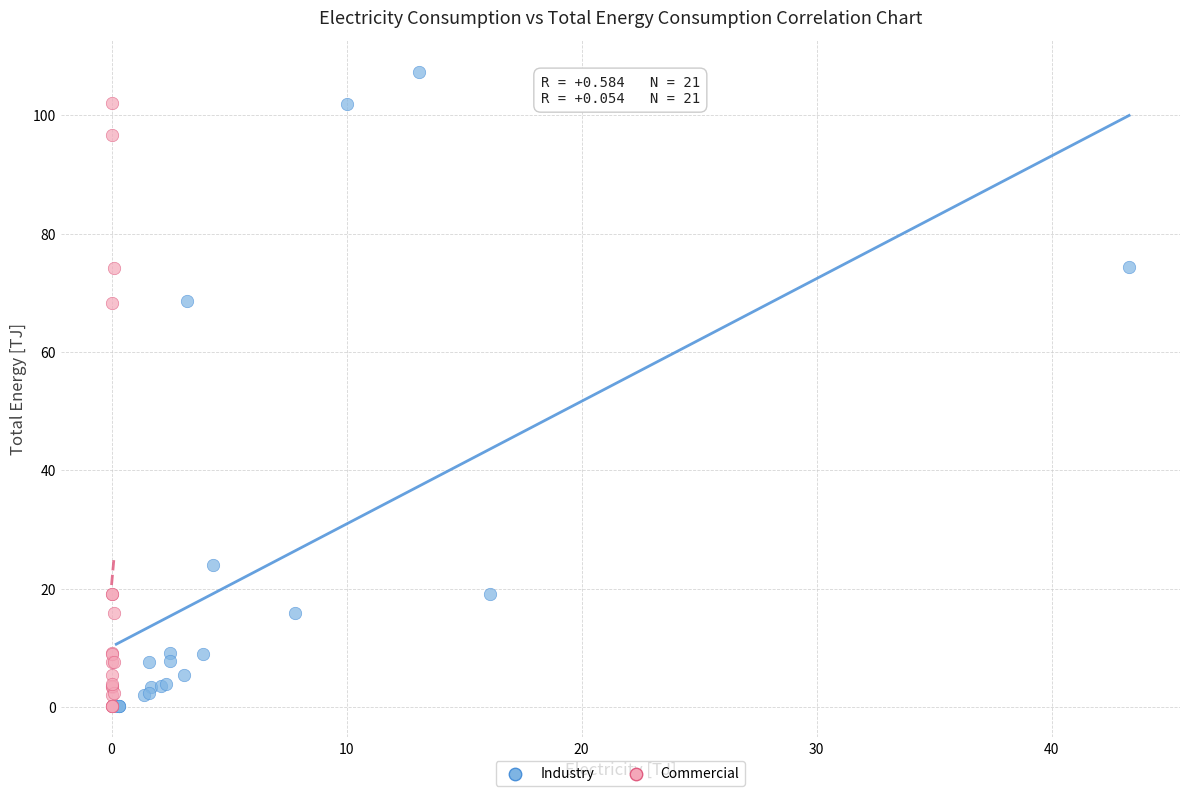

What are all the series names shown in the legend?

Industry, Commercial